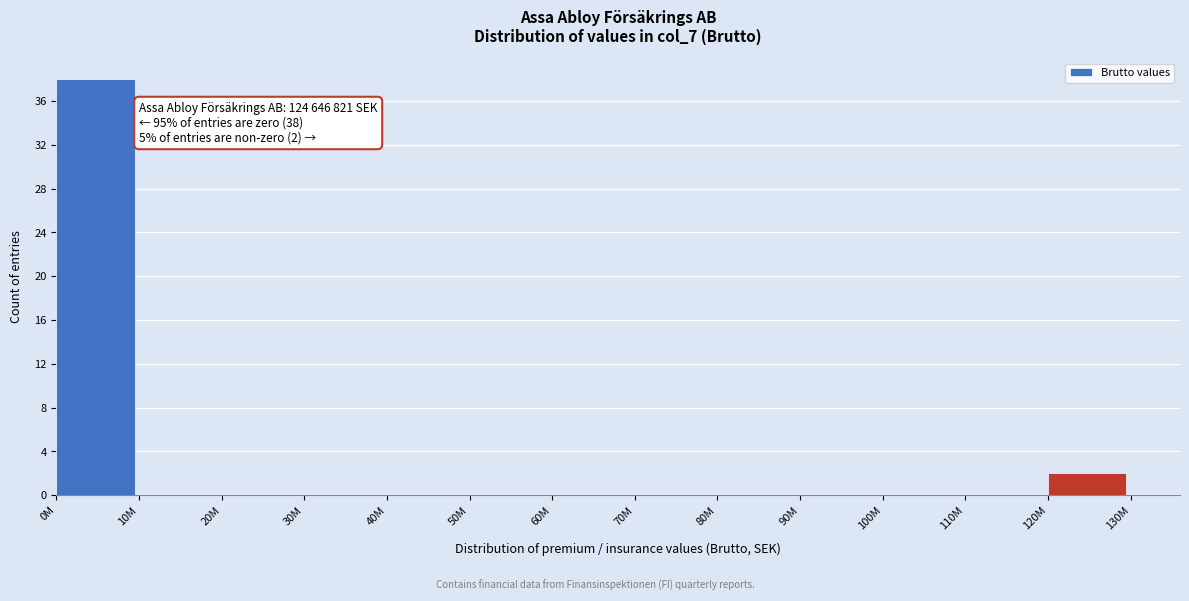

Reading left to right, what are all the values shown in this chart?

0M=38	10M=0	20M=0	30M=0	40M=0	50M=0	60M=0	70M=0	80M=0	90M=0	100M=0	110M=0	120M=2